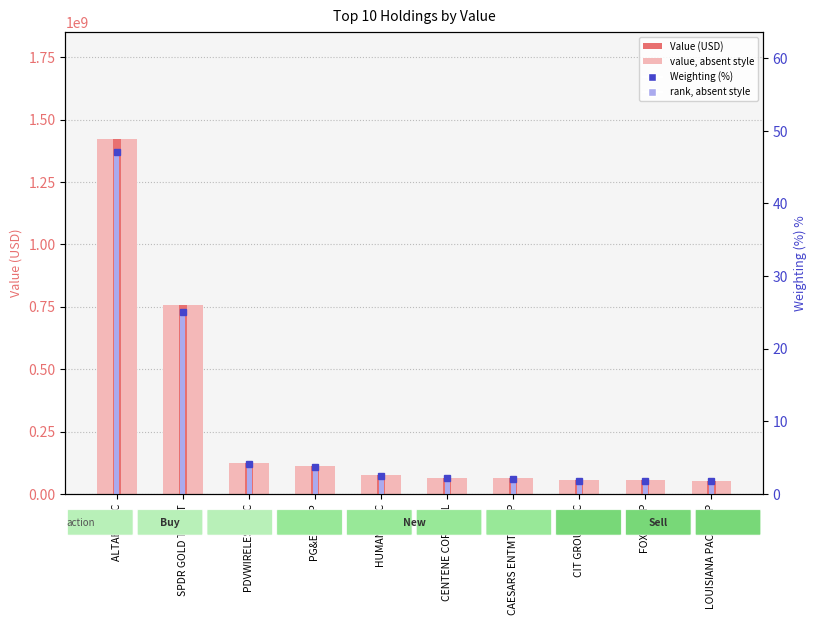

How many groups of bars are there?

10